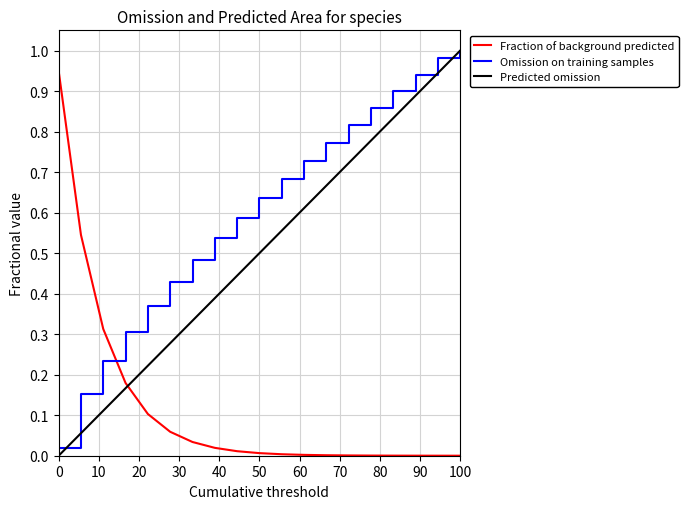

How many times do Fraction of background predicted and Predicted omission cross each other?

1